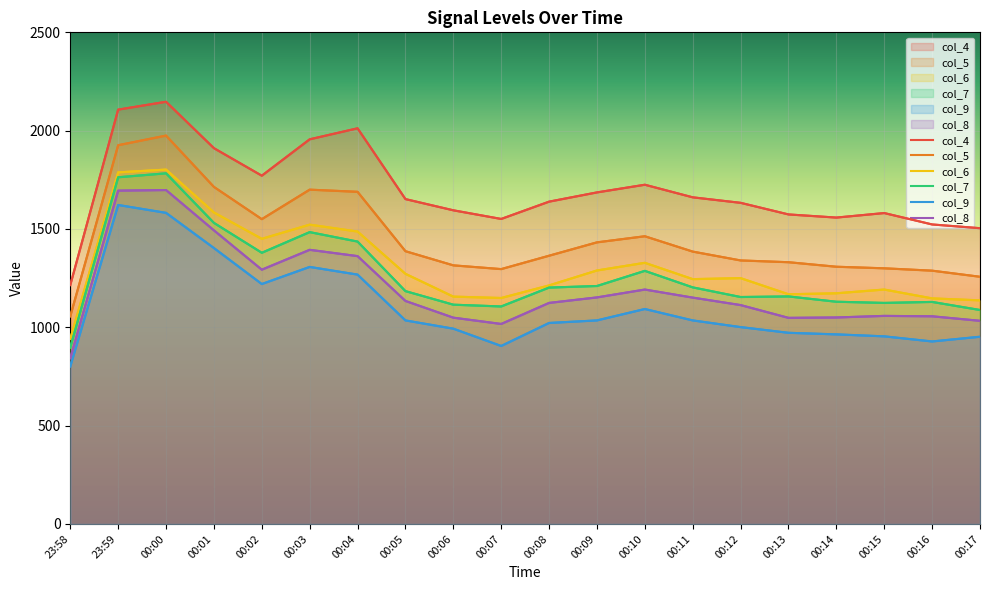

What is the difference between the maximum and minimum values in the col_4 series?

932